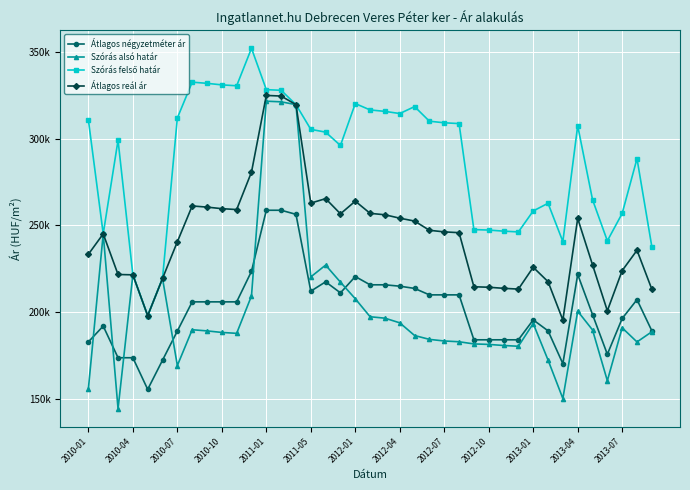

Which series has the largest total across all categories?

Szórás felső határ